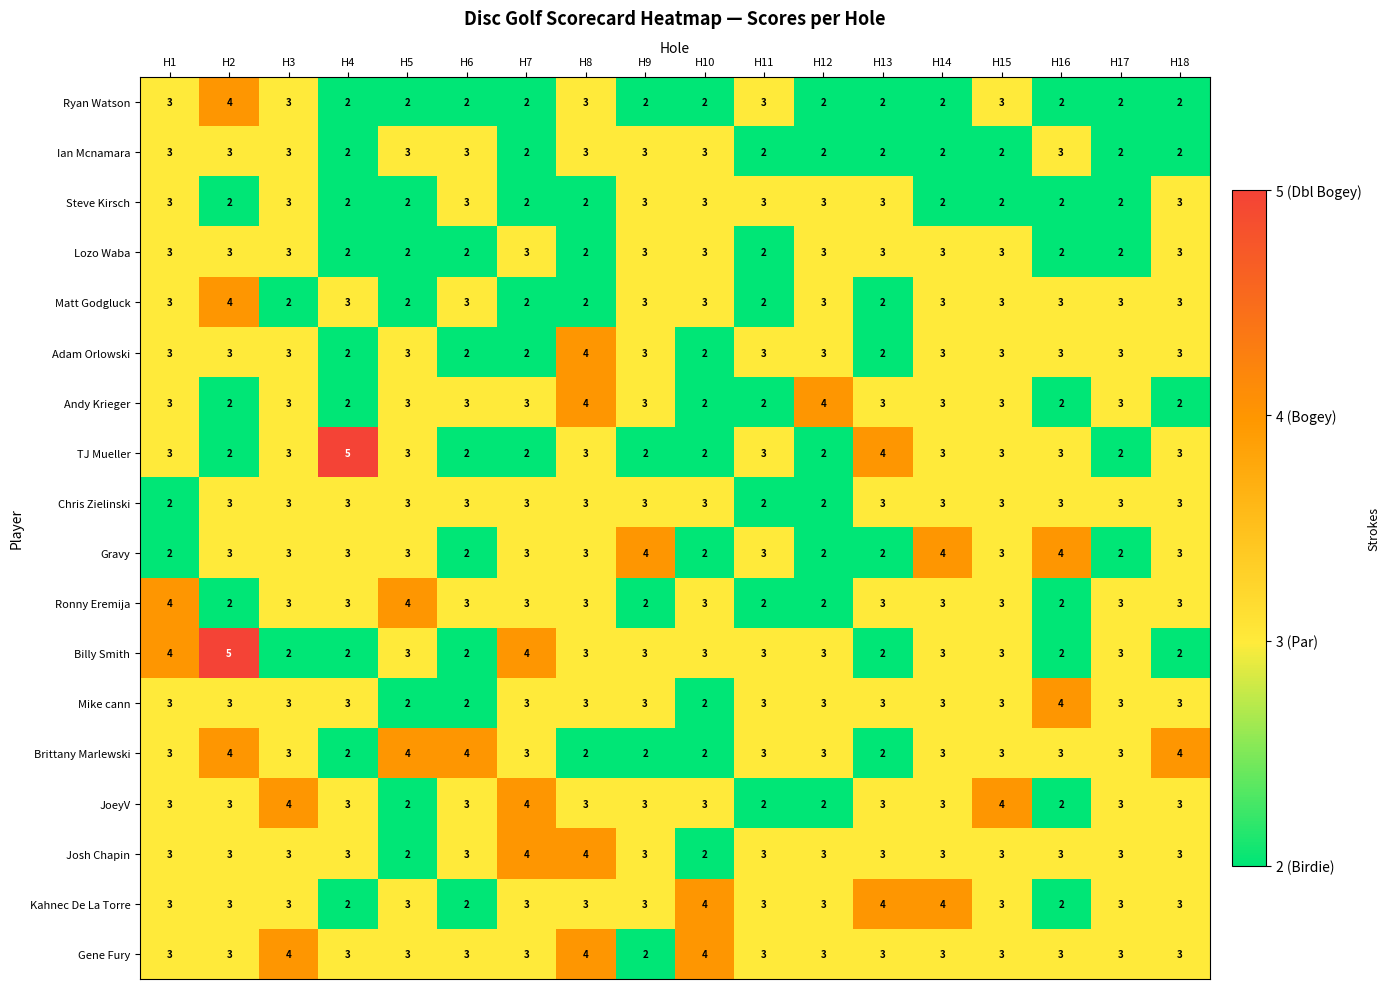

What is the sum of all Ryan Watson values?

43